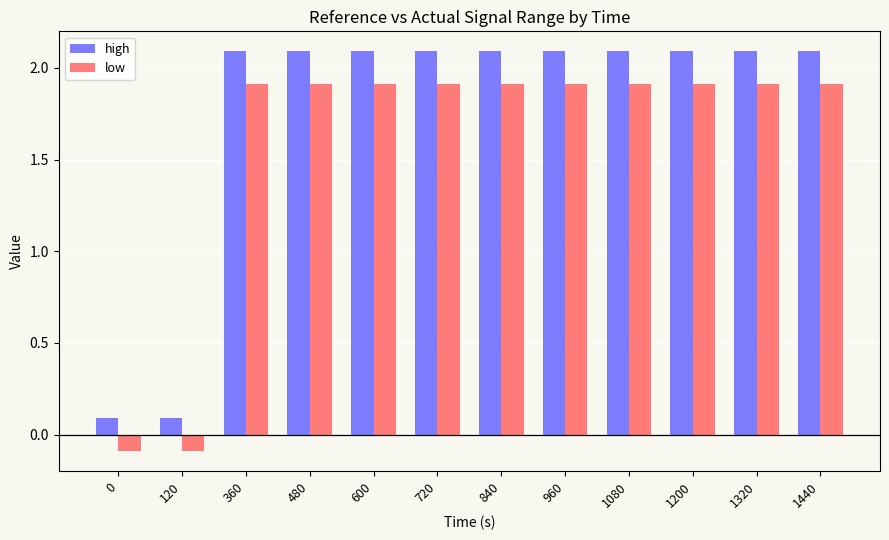

What is the sum of the low values at 1440 and 480?

3.8